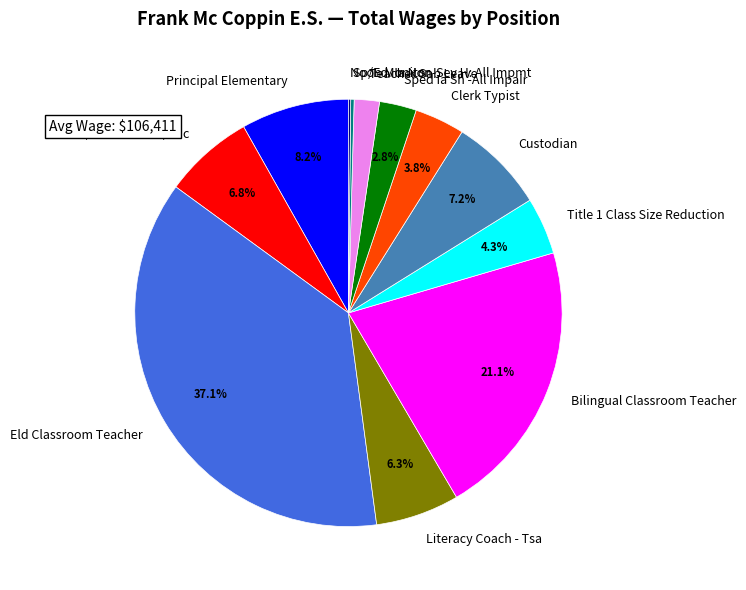

Combined, do Mild/Moderate Rs/Sdc and Clerk Typist account for over 50%?

No